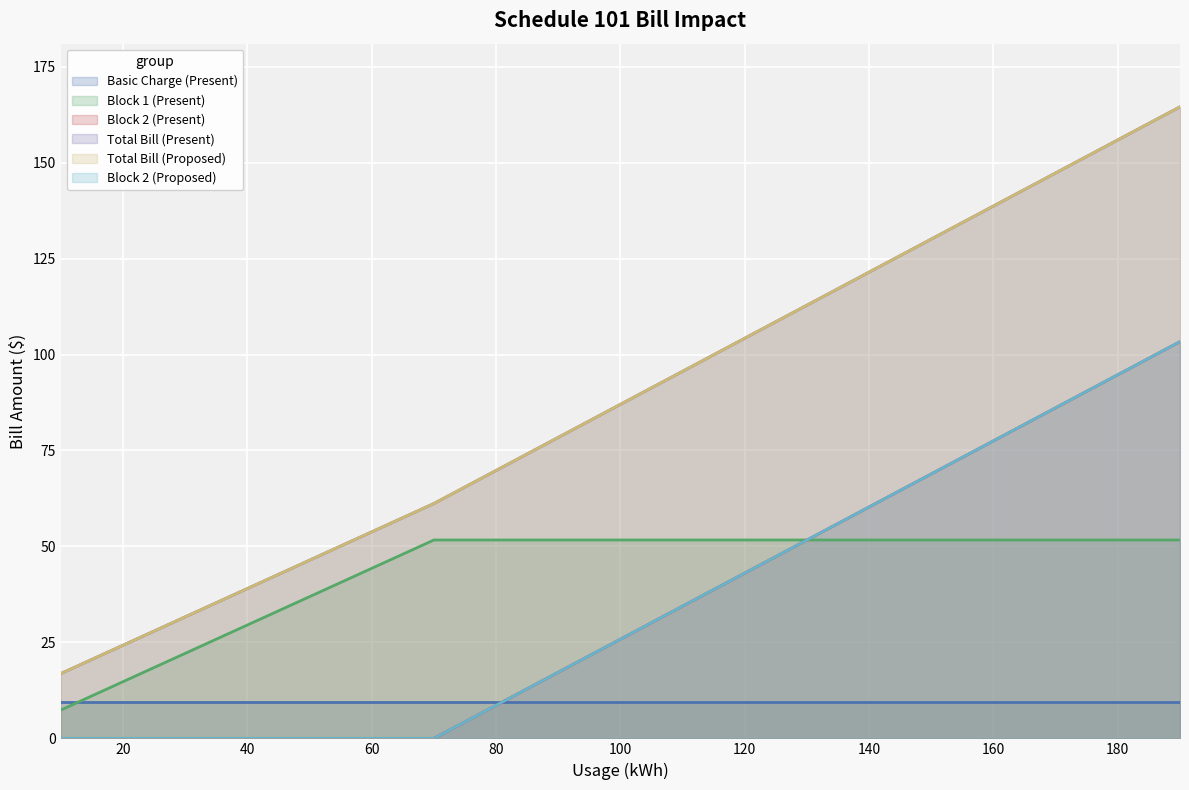

Is the value of Total Bill (Proposed) at 70 greater than the value of Block 2 (Present) at 90?

Yes